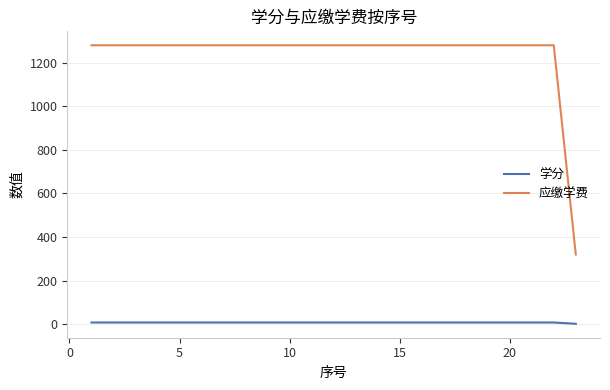

Which series has the widest spread of values?

应缴学费